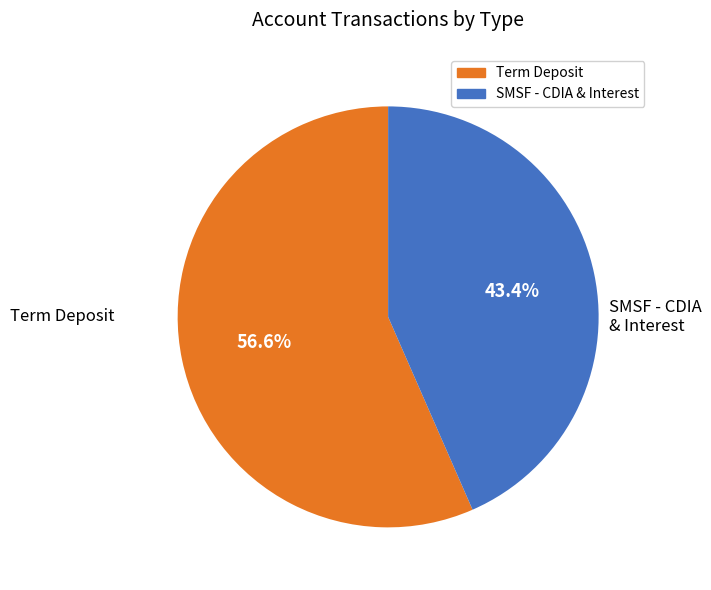

Which slice is the largest?

Term Deposit